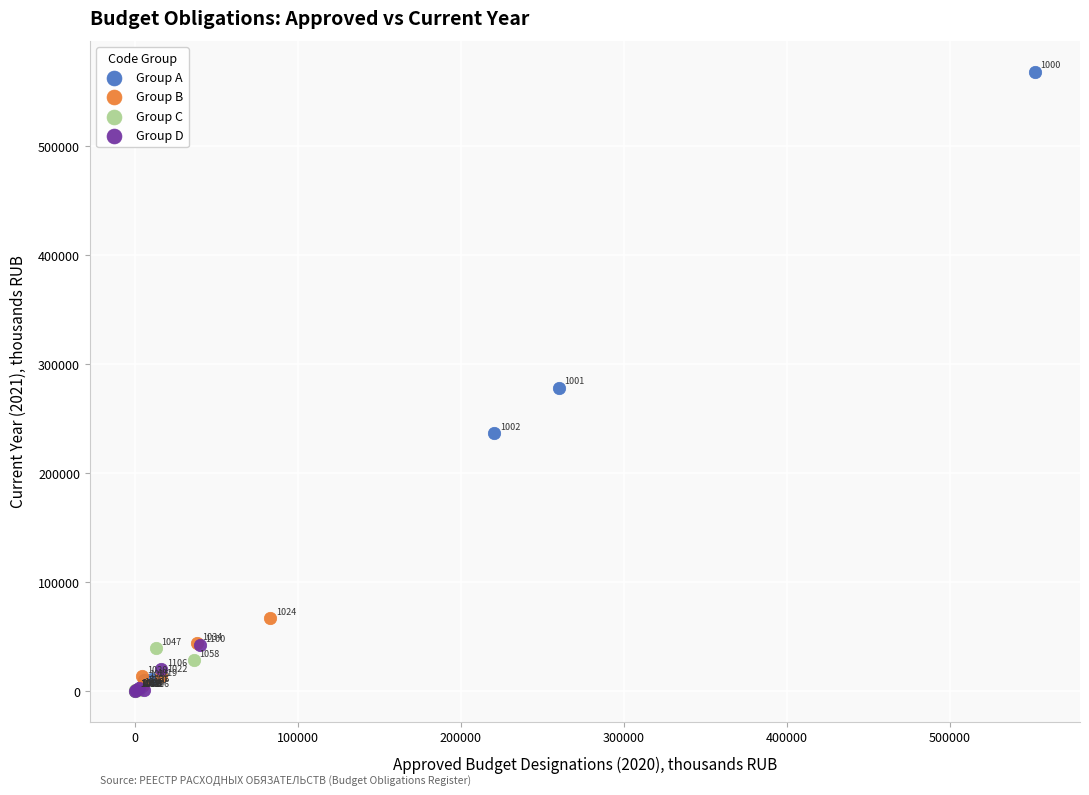

Which series contains the highest Y value?

Group A